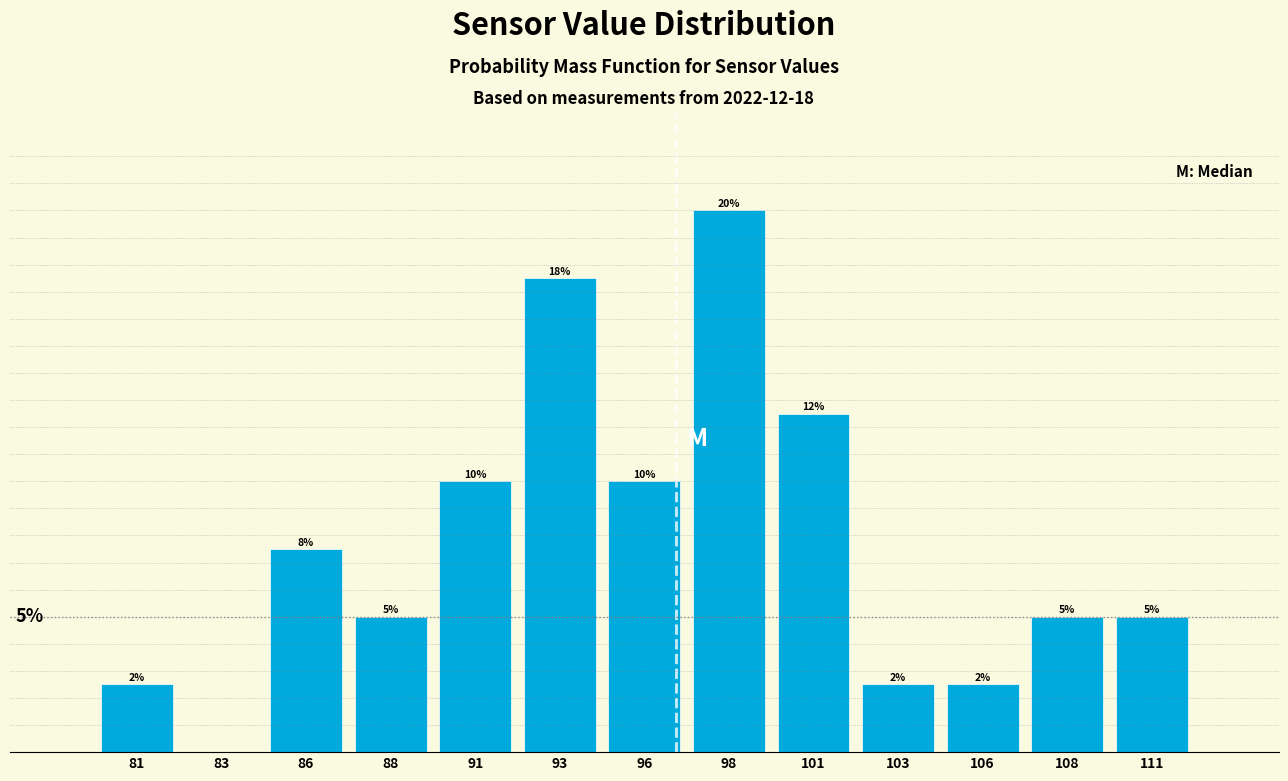

Are the bars horizontal?

No